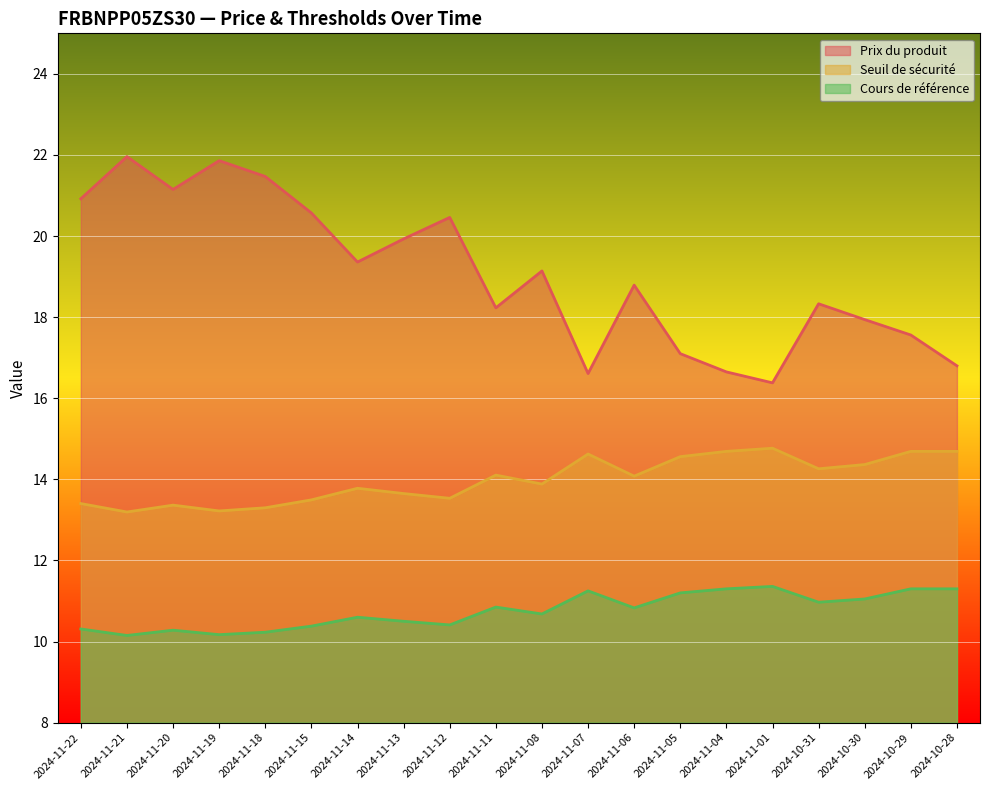

What position from the right is 2024-11-19?

17